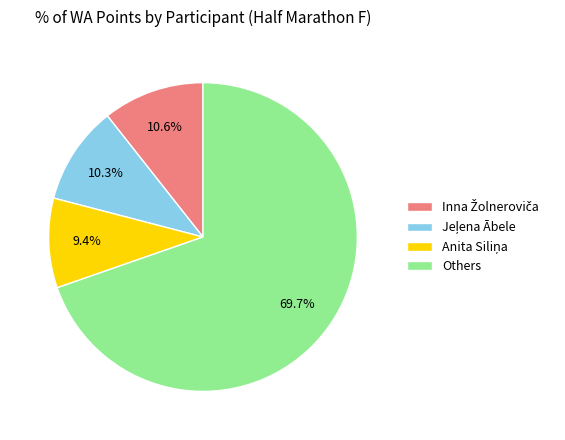

Does Others account for over 50% of the chart?

Yes